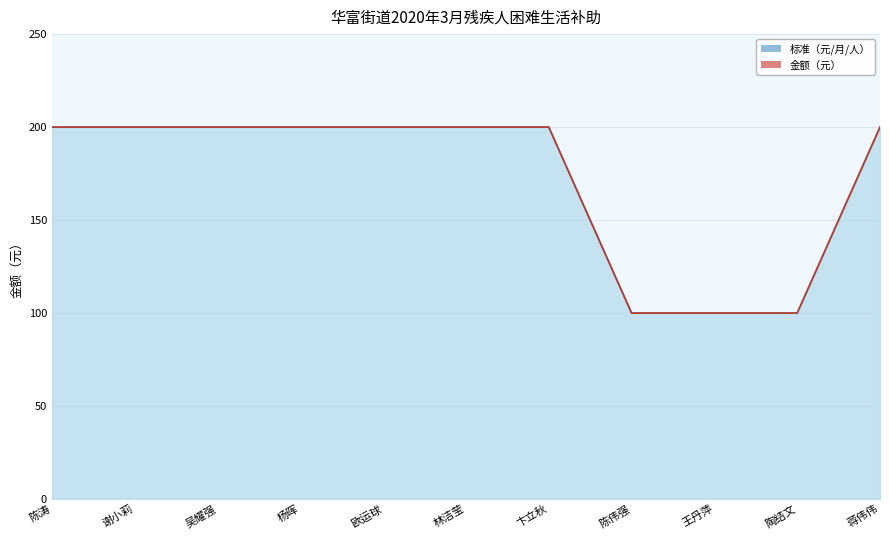

Which category has the lowest value in the 金额（元） line series?

陈伟强